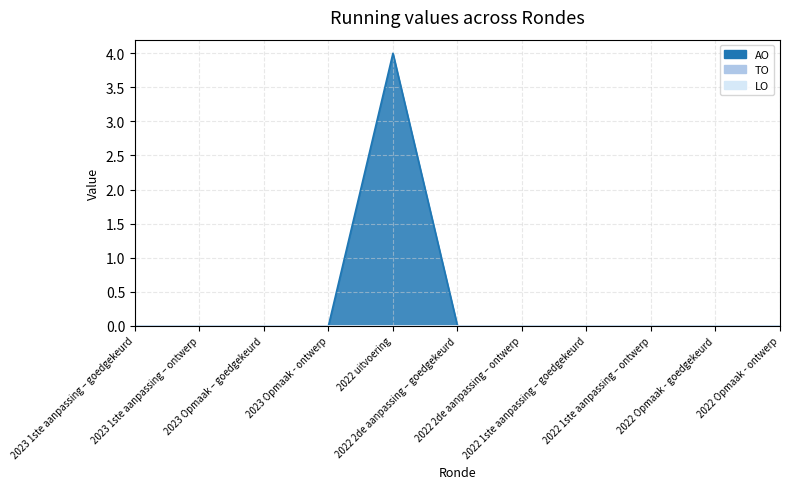

At which category is the sum across all series the highest?

2022 uitvoering